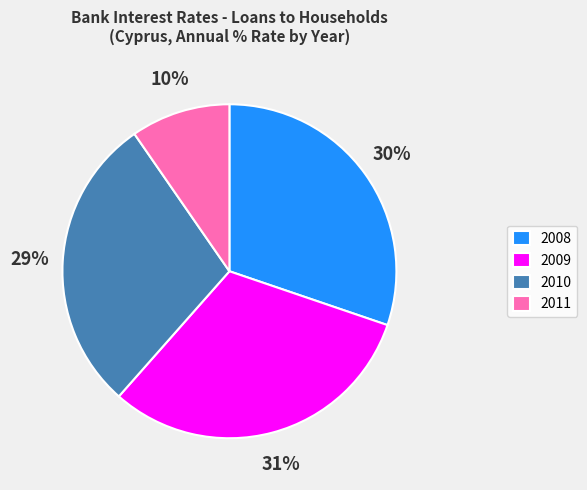

Is there any slice that represents more than half of the pie?

No